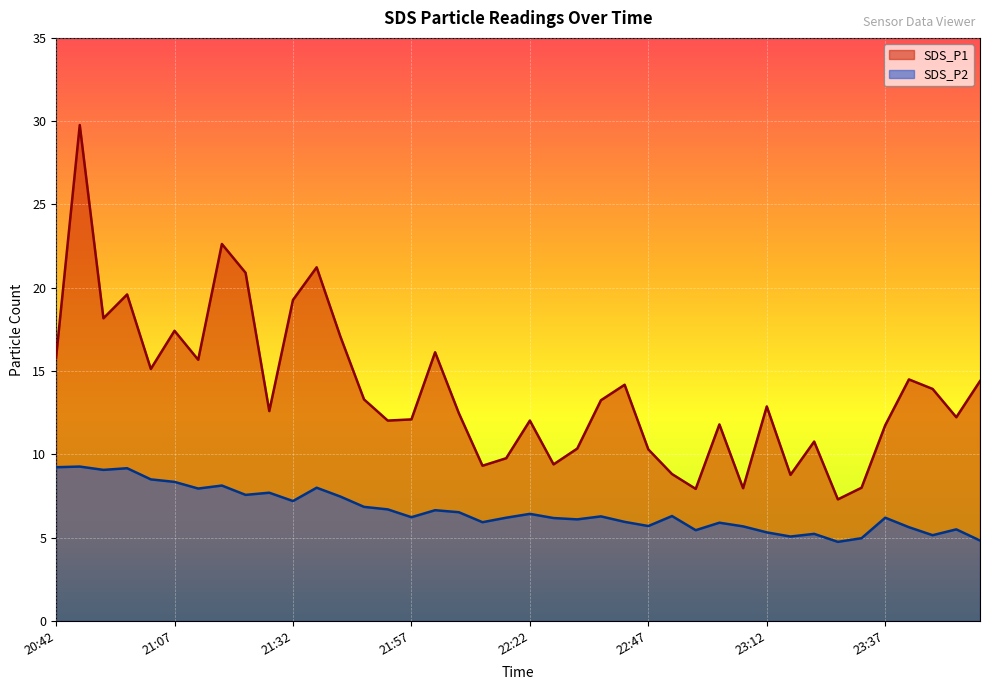

Rank the categories by SDS_P2 value from highest to lowest.

20:47, 20:42, 20:57, 20:52, 21:02, 21:07, 21:17, 21:37, 21:12, 21:27, 21:22, 21:42, 21:32, 21:47, 21:52, 22:02, 22:07, 22:22, 22:52, 22:37, 21:57, 22:17, 23:37, 22:27, 22:32, 22:42, 22:12, 23:02, 22:47, 23:07, 23:42, 23:52, 22:57, 23:12, 23:22, 23:47, 23:17, 23:32, 23:57, 23:27